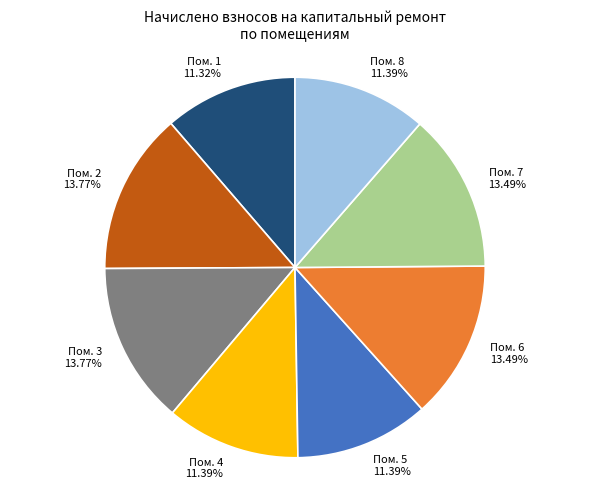

Does any single category account for the majority?

No